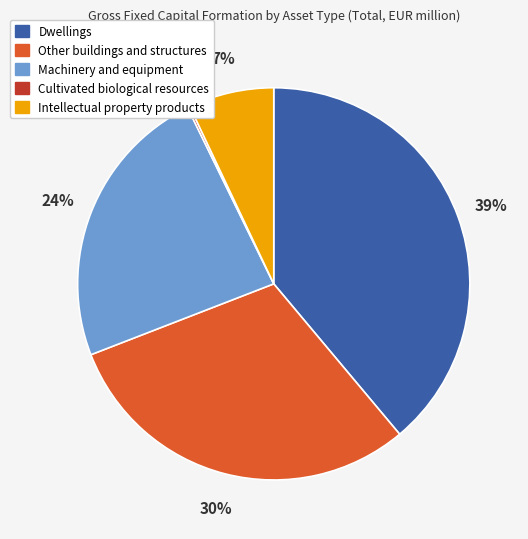

What is the largest slice in the pie chart?

Dwellings